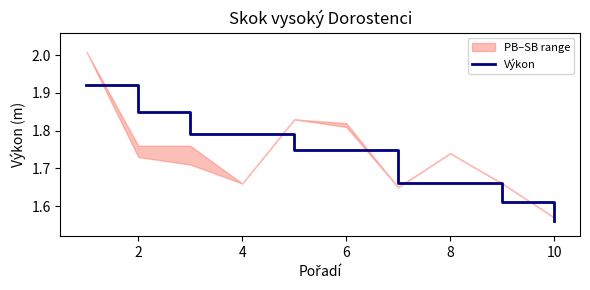

How many lines are shown in the chart?

1